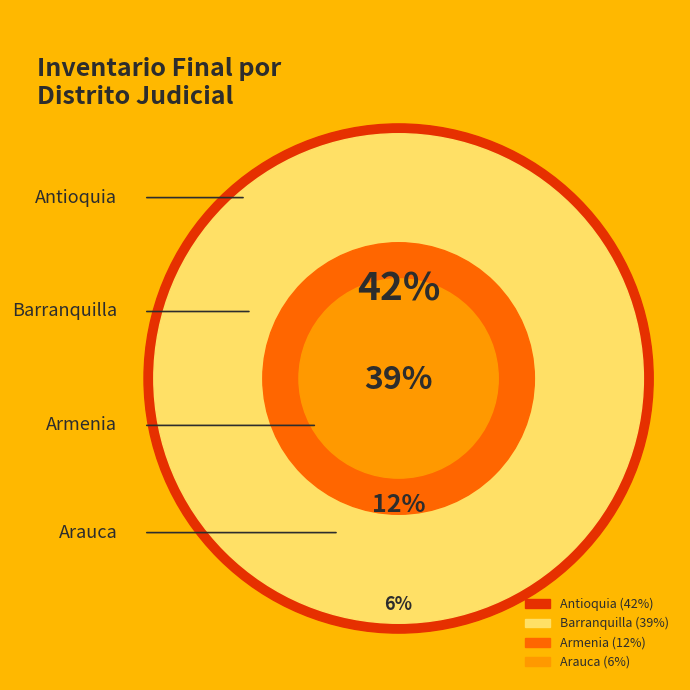

Is the sum of Arauca and Armenia greater than half?

No